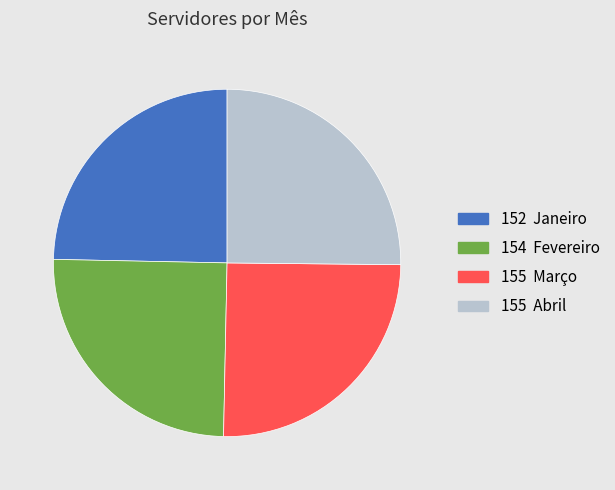

Is there a majority slice in this chart?

No